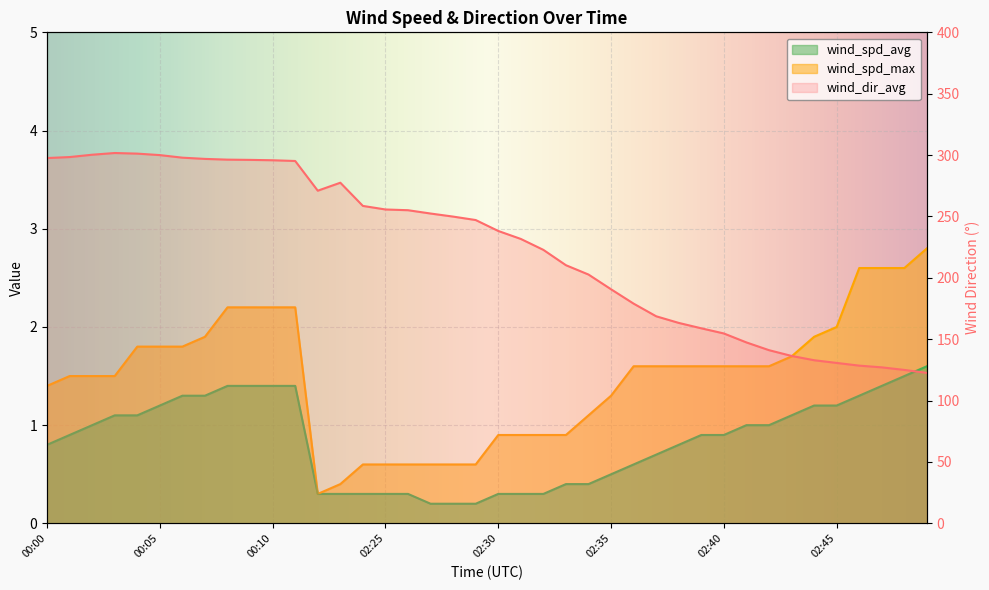

What is the spread (max minus min) of values at 02:38?

162.5